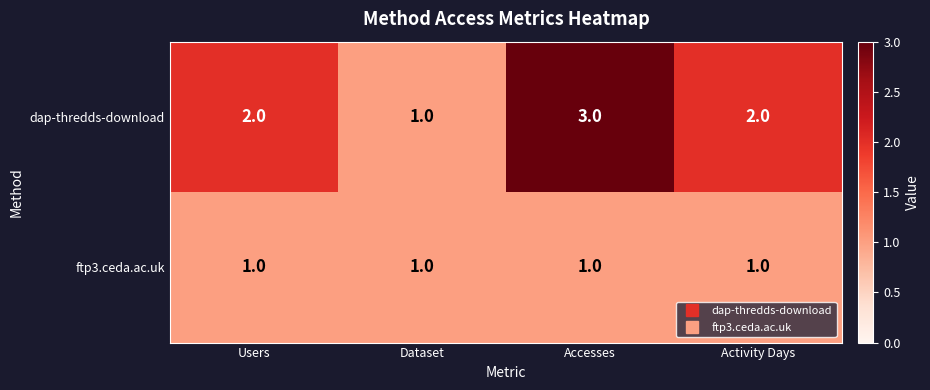

Reading right to left, extract all data points from this chart.

dap-thredds-download: 2	3	1	2
ftp3.ceda.ac.uk: 1	1	1	1